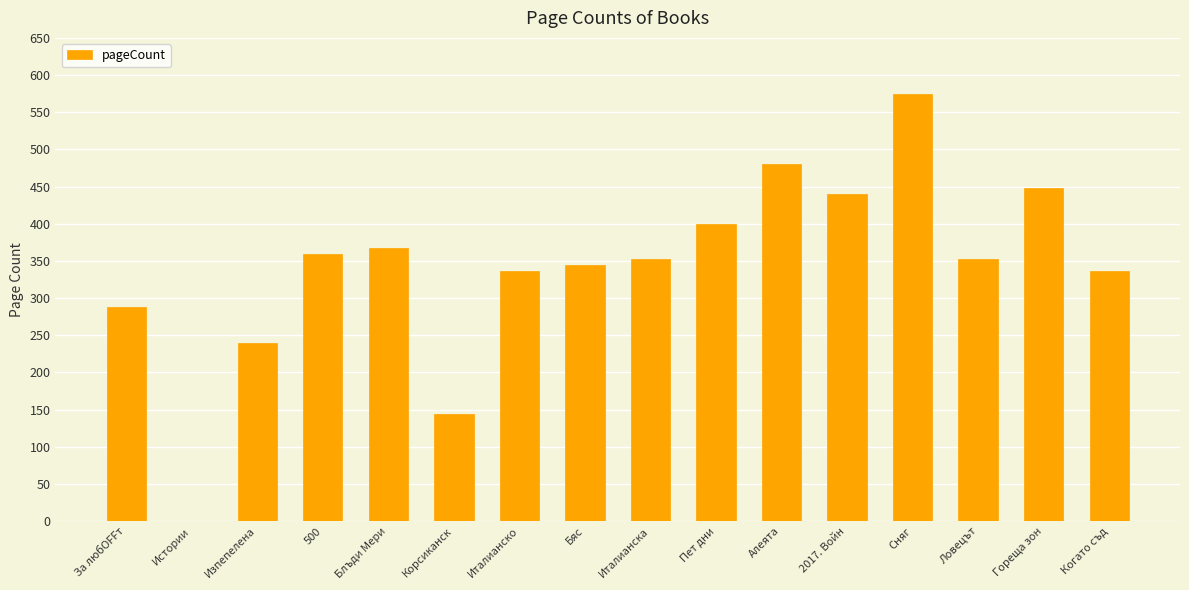

What is the sum of all values?

5462